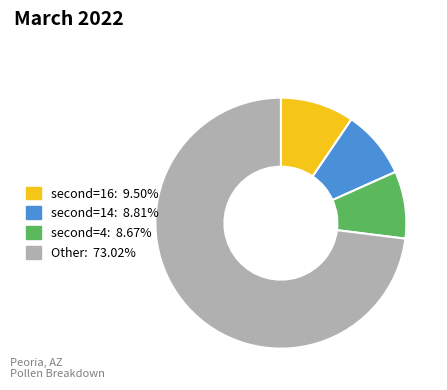

Does any single category account for the majority?

Yes